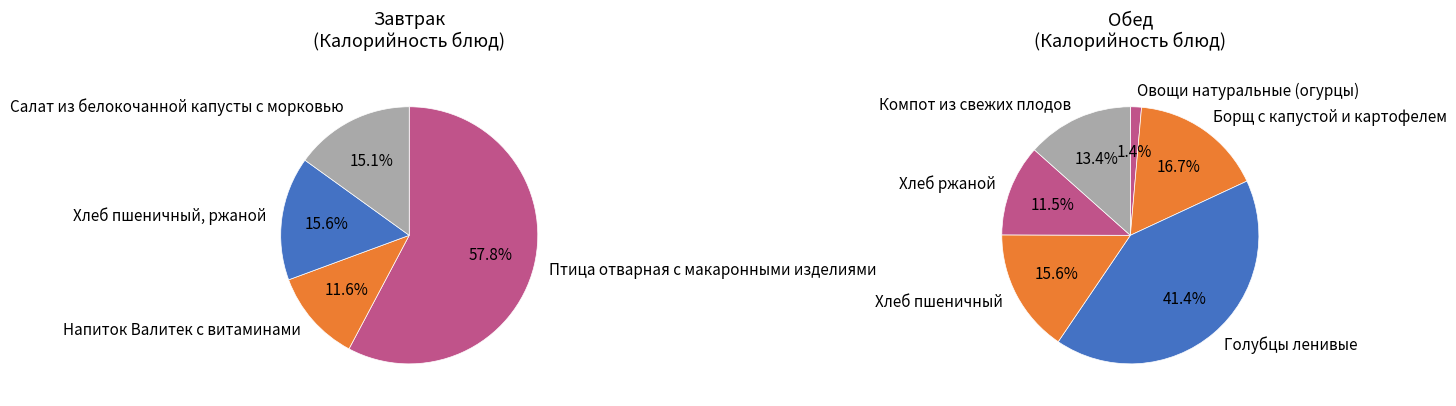

What portion of the pie excludes Напиток Валитек с витаминами?

88.4%